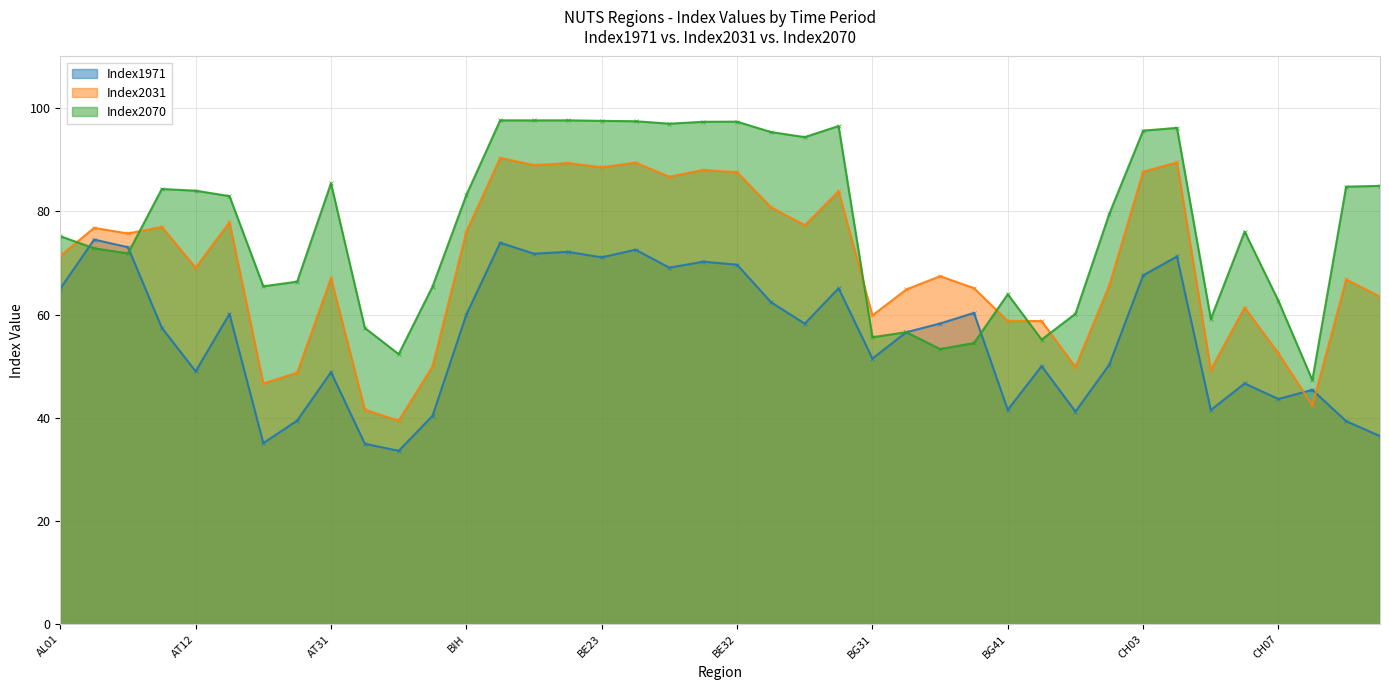

At which category does Index1971 reach its first local valley?

AT12